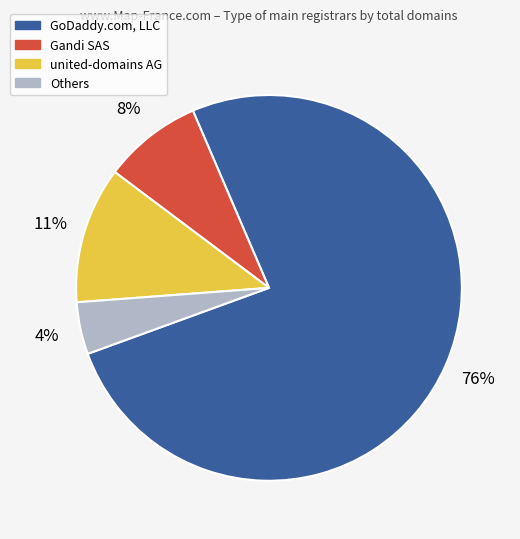

To the nearest percent, what percentage of the pie is Gandi SAS?

8%